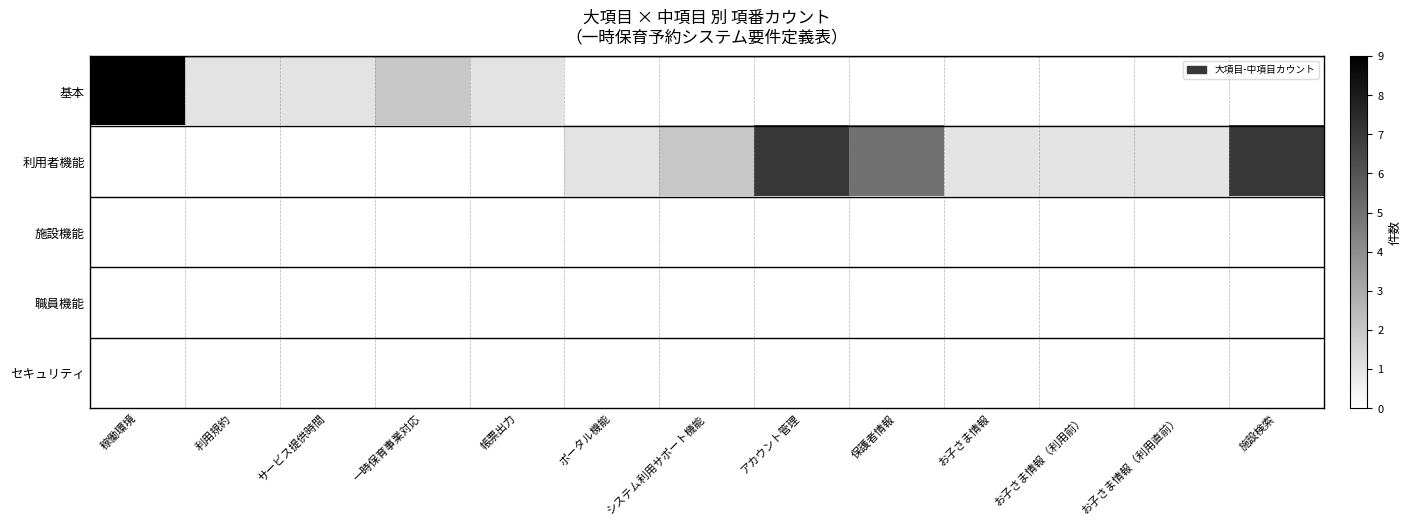

How many values in 基本 are above zero?

5